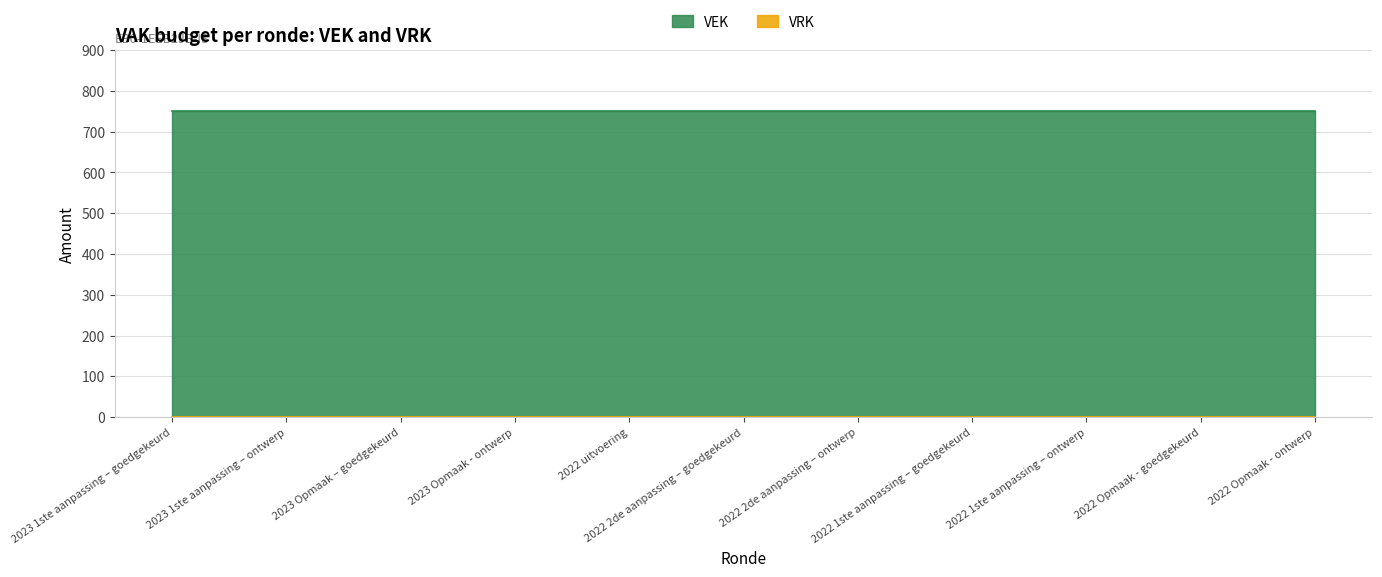

True or false: VEK has a value of 995 at 2022 Opmaak - ontwerp.

False